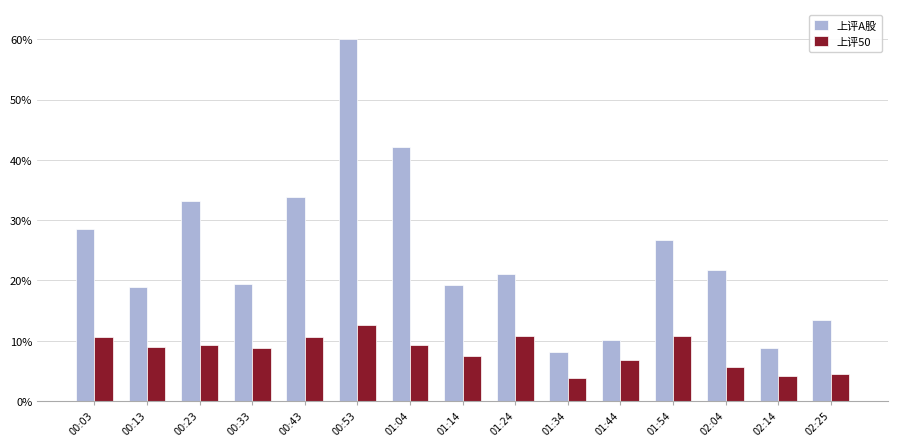

What are all the series names shown in the legend?

上评A股, 上评50